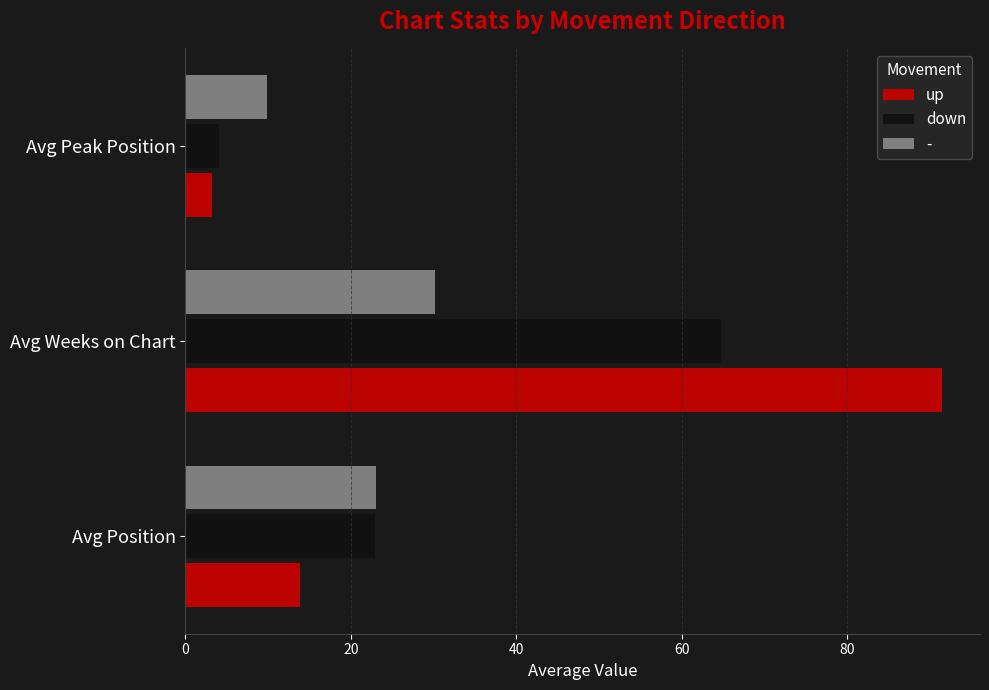

Rank the series by their average value, from highest to lowest.

up, down, -